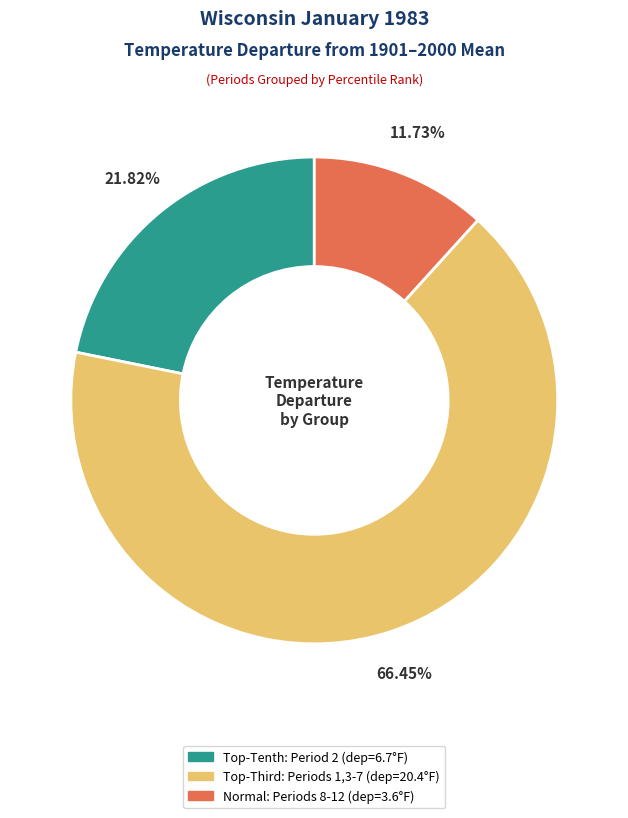

Is there a majority slice in this chart?

Yes